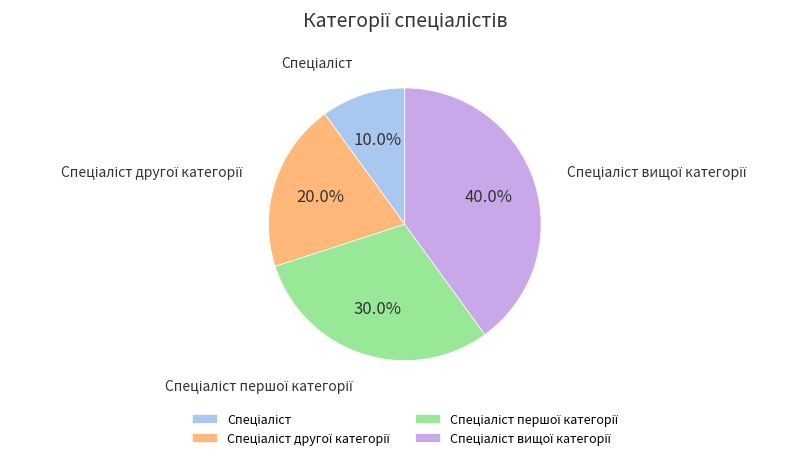

Does any single category account for the majority?

No